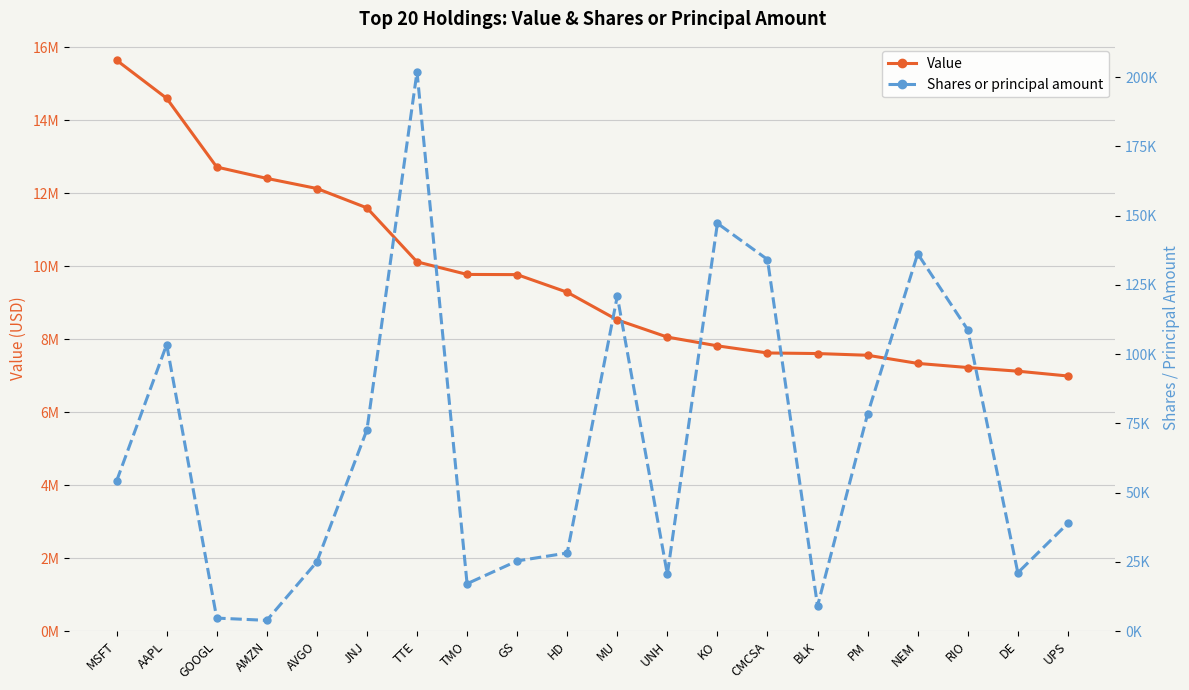

True or false: Value and Shares or principal amount intersect in this chart.

False